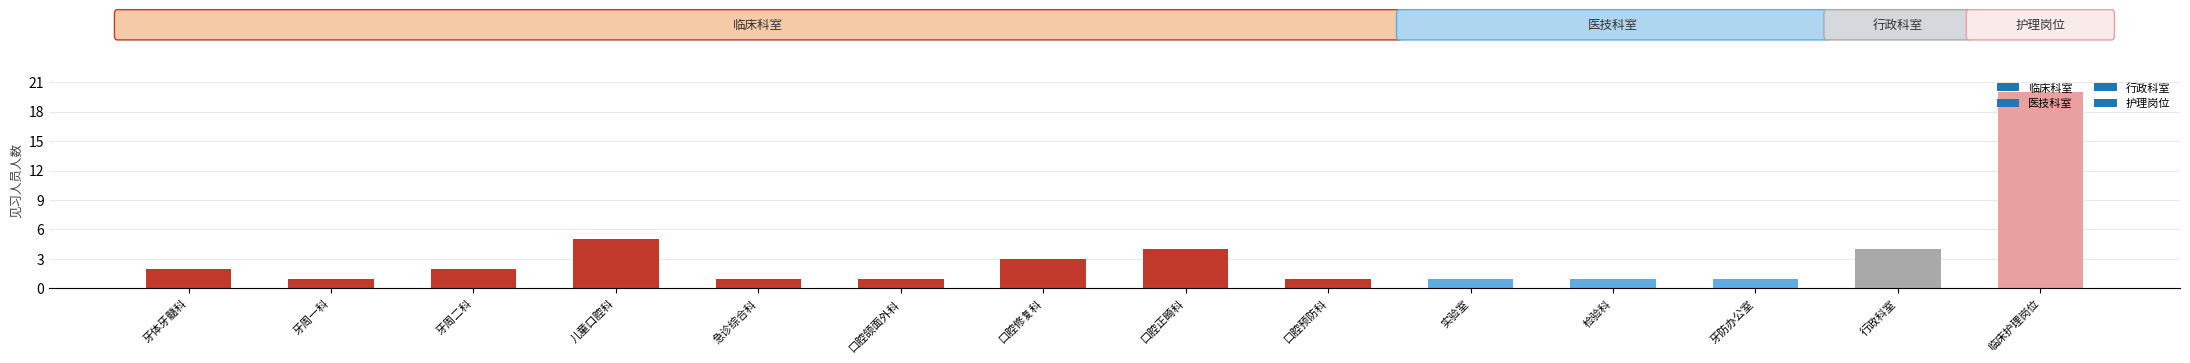

Approximately how many times larger is the value at 口腔正畸科 compared to 牙周二科?

2.0